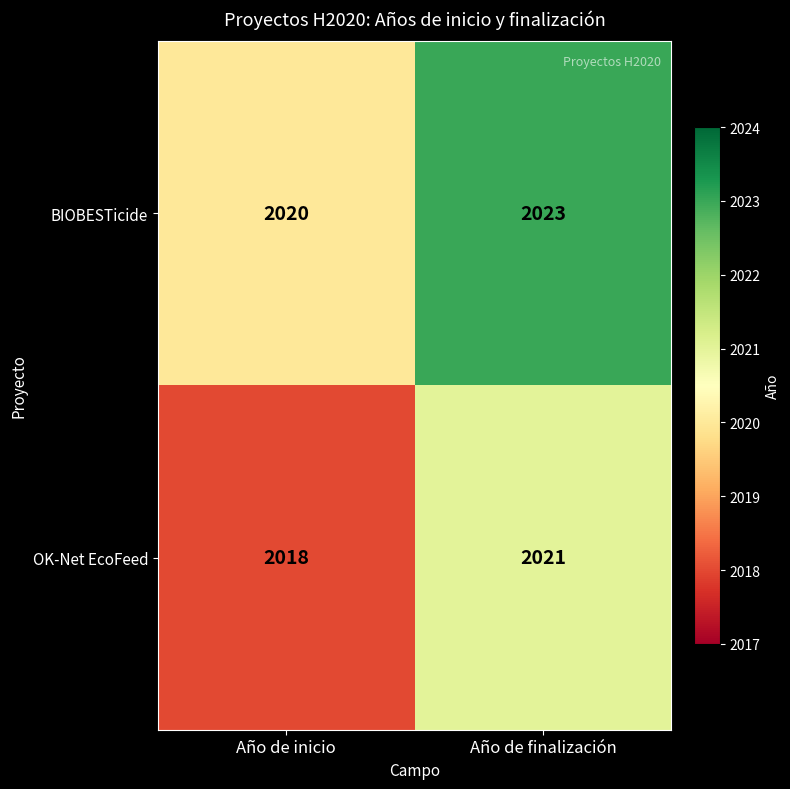

Rank the series at Año de finalización from highest to lowest value.

BIOBESTicide, OK-Net EcoFeed